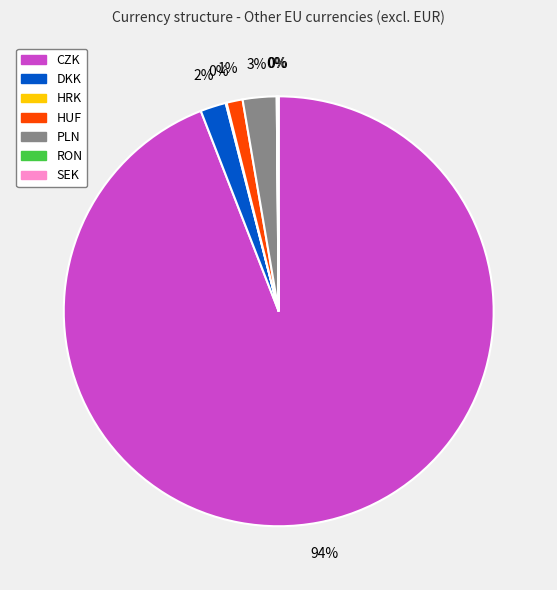

To the nearest percent, what portion does HUF represent?

1%